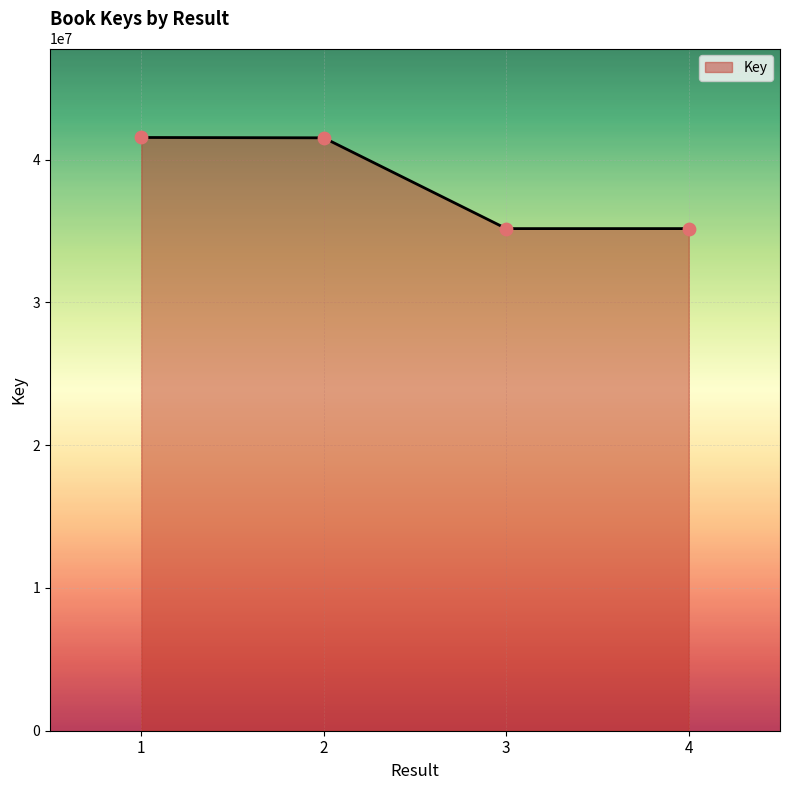

What is the ratio of the value at 4 to the value at 2?

0.8